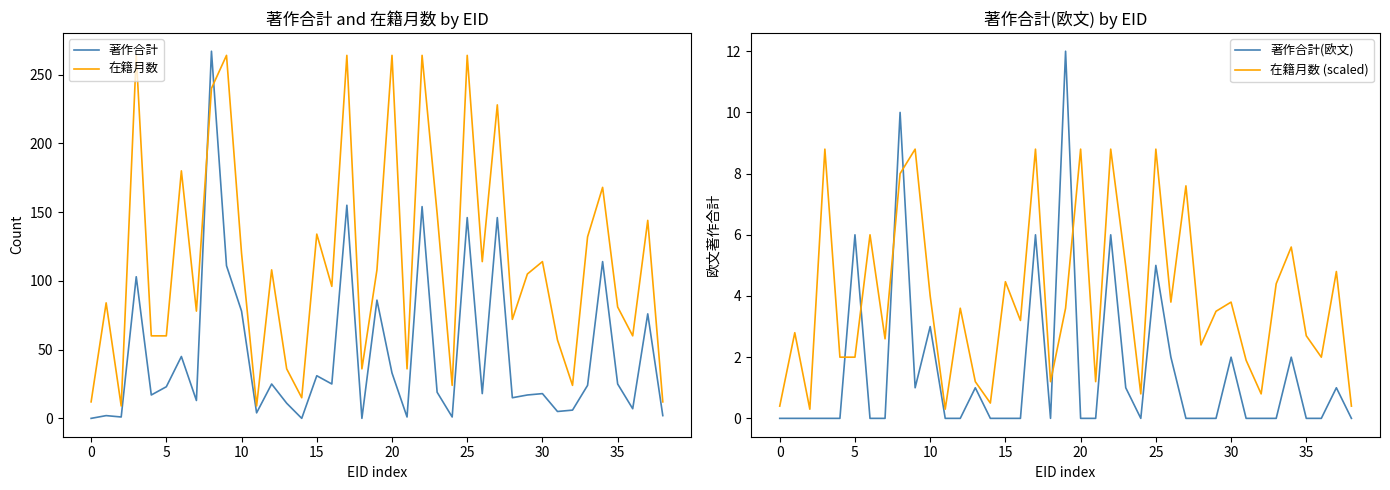

Reading left to right, extract all data points from this chart.

著作合計: 0.0	2.0	1.0	103.0	17.0	23.0	45.0	13.0	267.0	111.0	78.0	4.0	25.0	11.0	0.0	31.0	25.0	155.0	0.0	86.0	33.0	1.0	154.0	19.0	1.0	146.0	18.0	146.0	15.0	17.0	18.0	5.0	6.0	24.0	114.0	25.0	7.0	76.0	2.0
在籍月数: 12.0	84.0	9.0	264.0	60.0	60.0	180.0	78.0	240.0	264.0	120.0	9.0	108.0	36.0	15.0	134.0	96.0	264.0	36.0	108.0	264.0	36.0	264.0	149.0	24.0	264.0	114.0	228.0	72.0	105.0	114.0	57.0	24.0	132.0	168.0	81.0	60.0	144.0	12.0
著作合計(欧文): 0.0	0.0	0.0	0.0	0.0	6.0	0.0	0.0	10.0	1.0	3.0	0.0	0.0	1.0	0.0	0.0	0.0	6.0	0.0	12.0	0.0	0.0	6.0	1.0	0.0	5.0	2.0	0.0	0.0	0.0	2.0	0.0	0.0	0.0	2.0	0.0	0.0	1.0	0.0
在籍月数 (scaled): 0.4	2.8	0.3	8.8	2.0	2.0	6.0	2.6	8.0	8.8	4.0	0.3	3.6	1.2	0.5	4.5	3.2	8.8	1.2	3.6	8.8	1.2	8.8	5.0	0.8	8.8	3.8	7.6	2.4	3.5	3.8	1.9	0.8	4.4	5.6	2.7	2.0	4.8	0.4